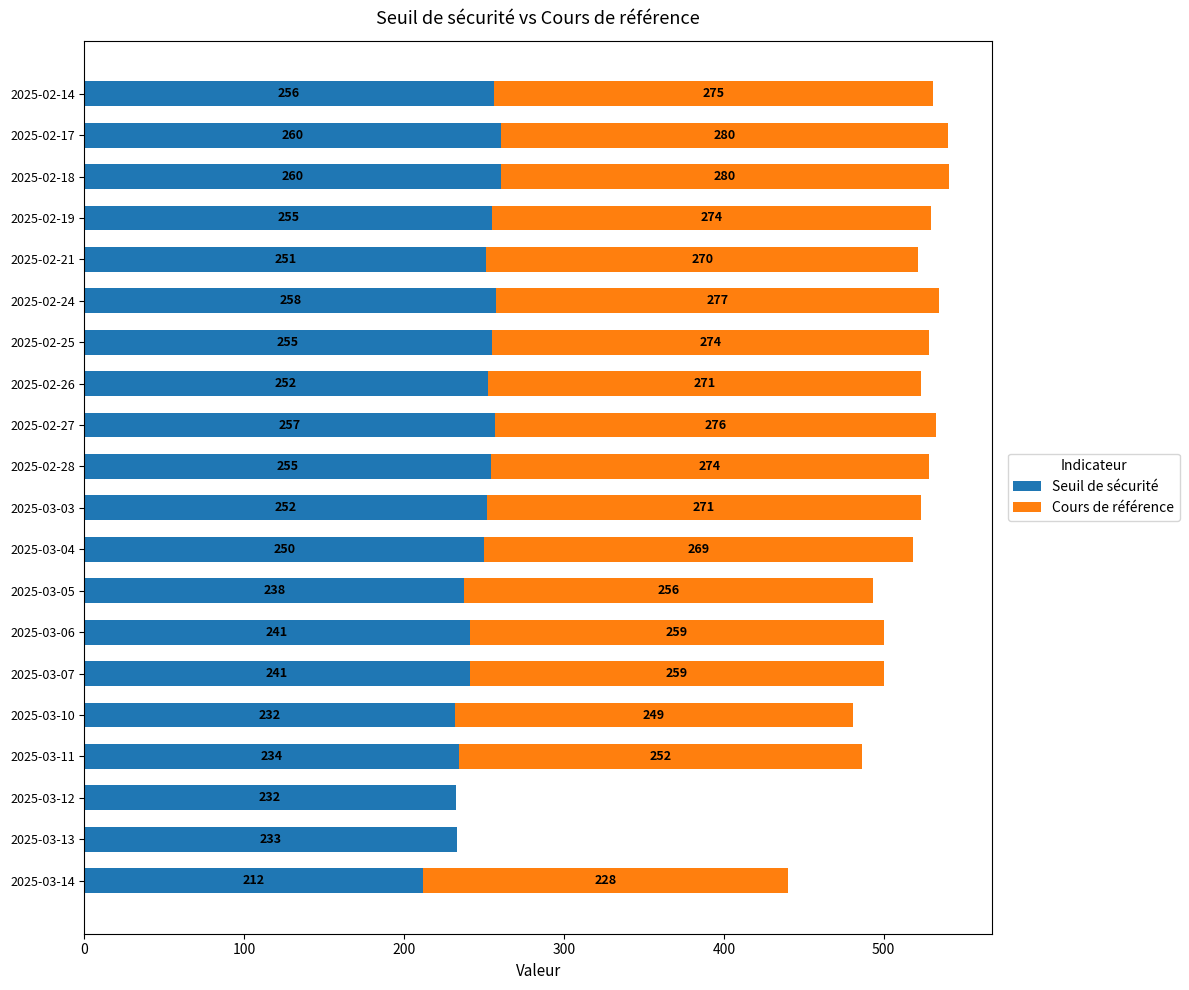

True or false: Seuil de sécurité has a value of 257.6 at 2025-02-24.

True